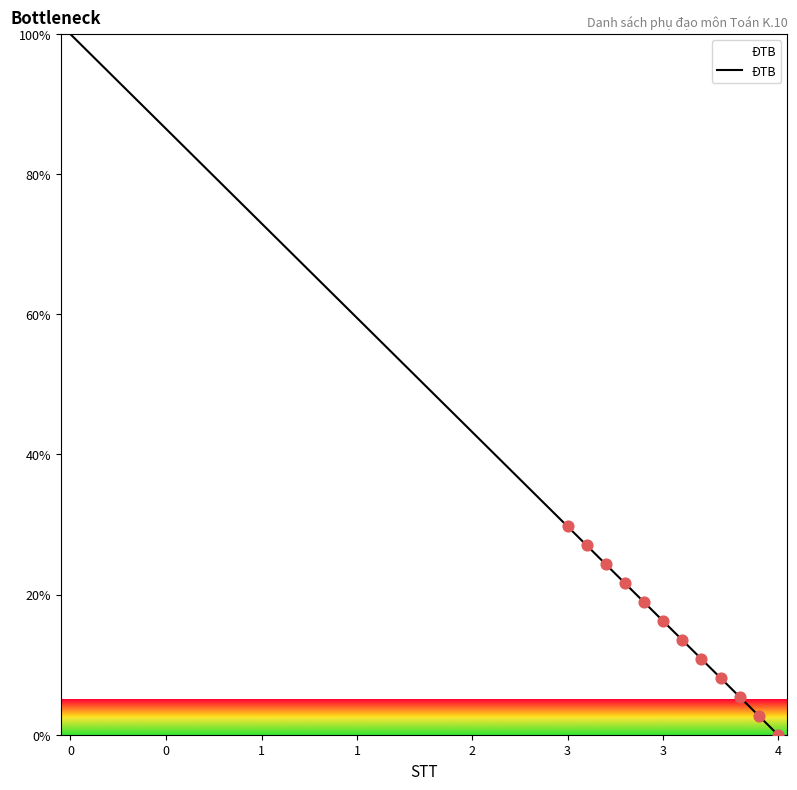

What is the difference between the maximum and minimum values?

100.0